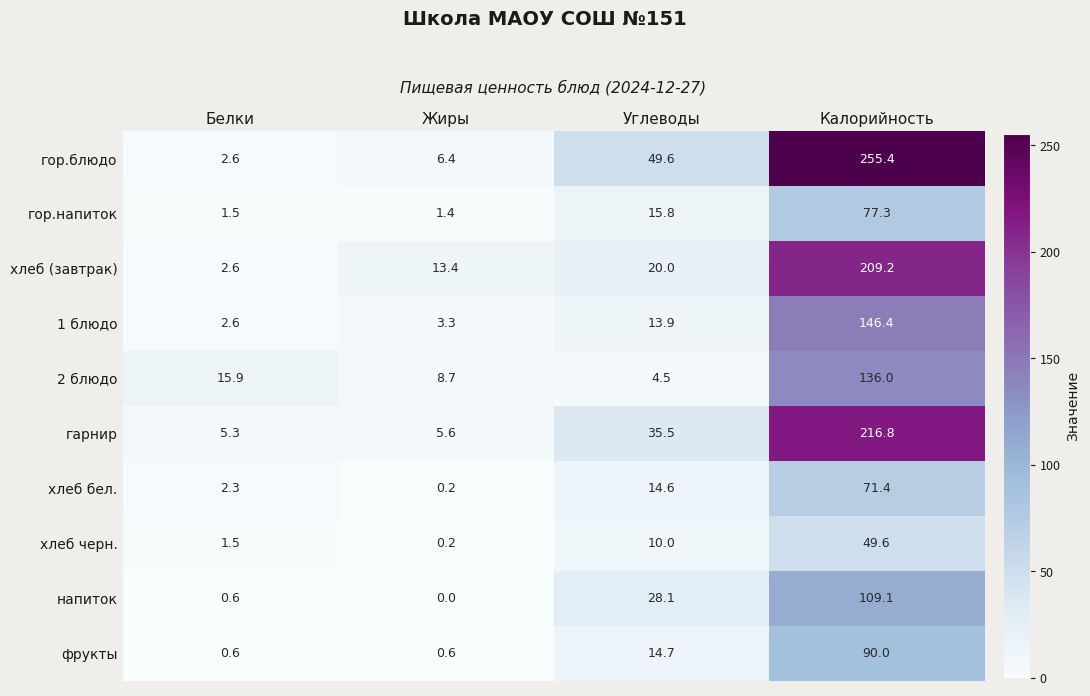

List the series in order of their peak value, highest first.

гор.блюдо, гарнир, хлеб (завтрак), 1 блюдо, 2 блюдо, напиток, фрукты, гор.напиток, хлеб бел., хлеб черн.